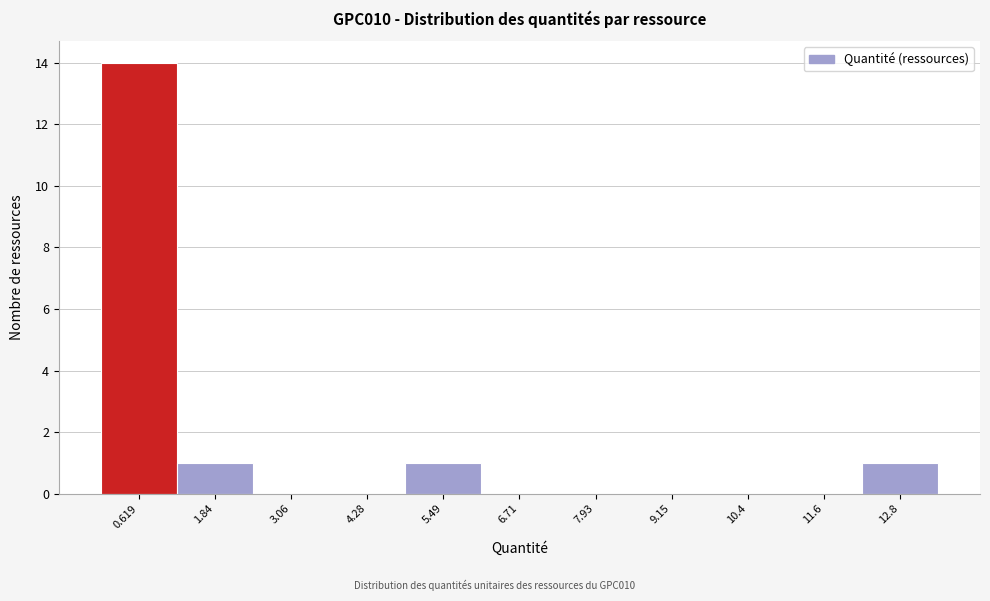

Which range on the x-axis has the tallest bar?

0.0 to 1.2